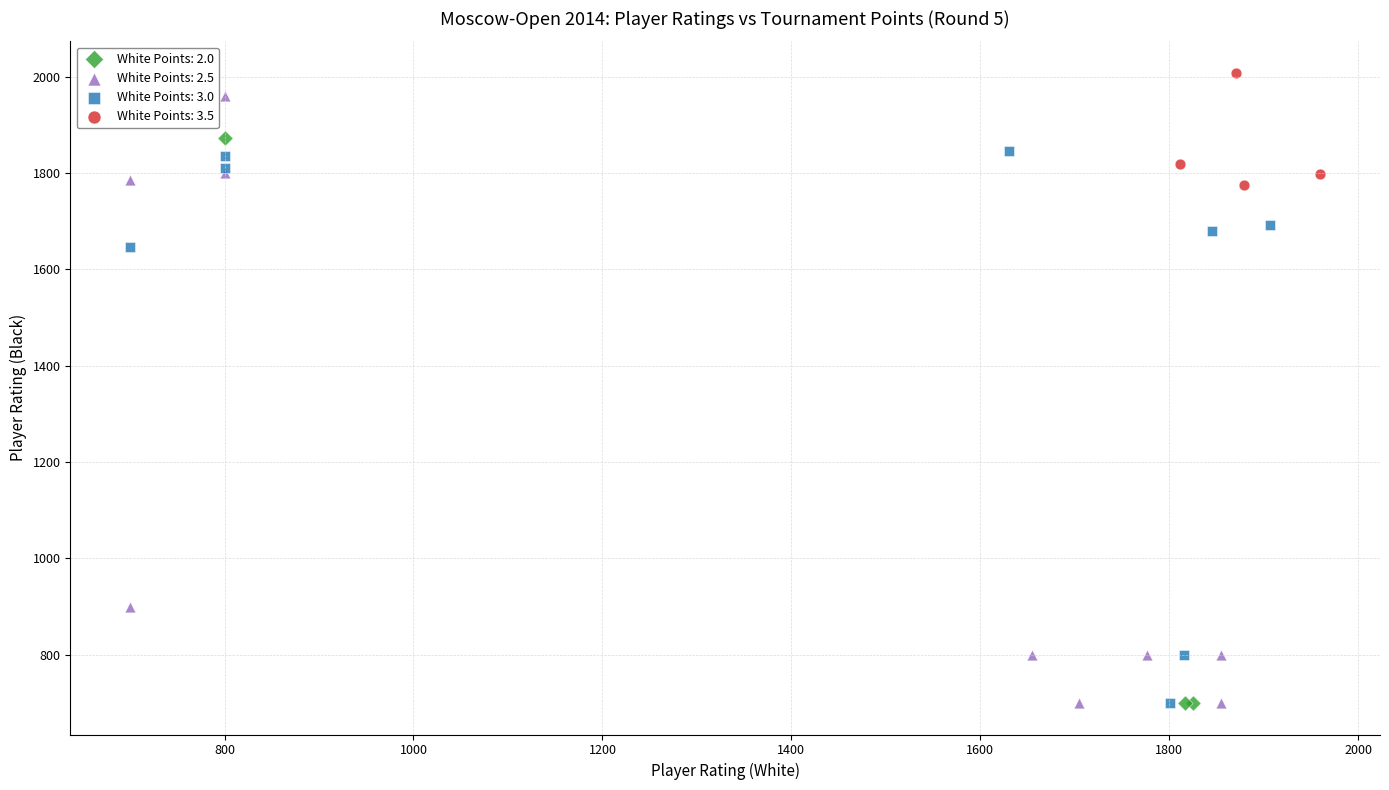

What are all the series names shown in the legend?

White Points: 2.0, White Points: 2.5, White Points: 3.0, White Points: 3.5